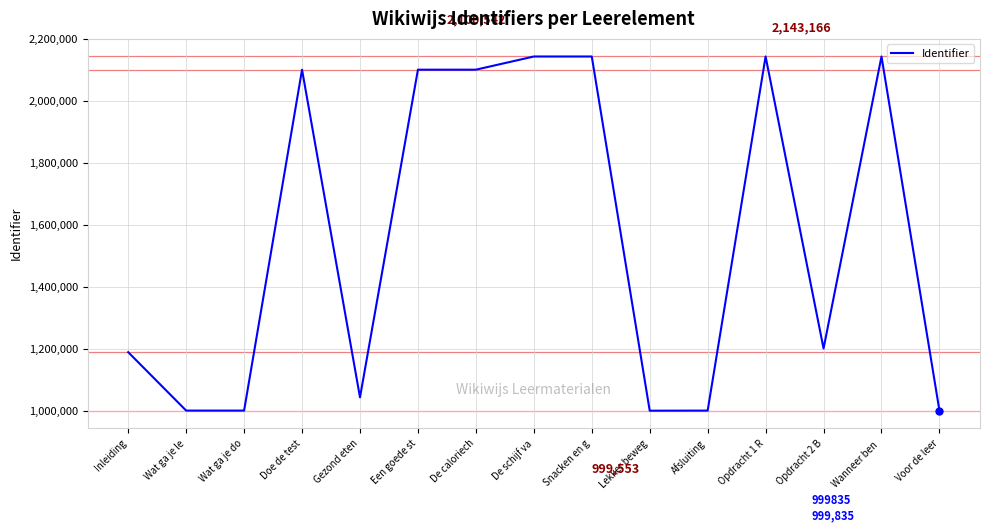

True or false: there are more than 1 points higher than both neighbors.

True